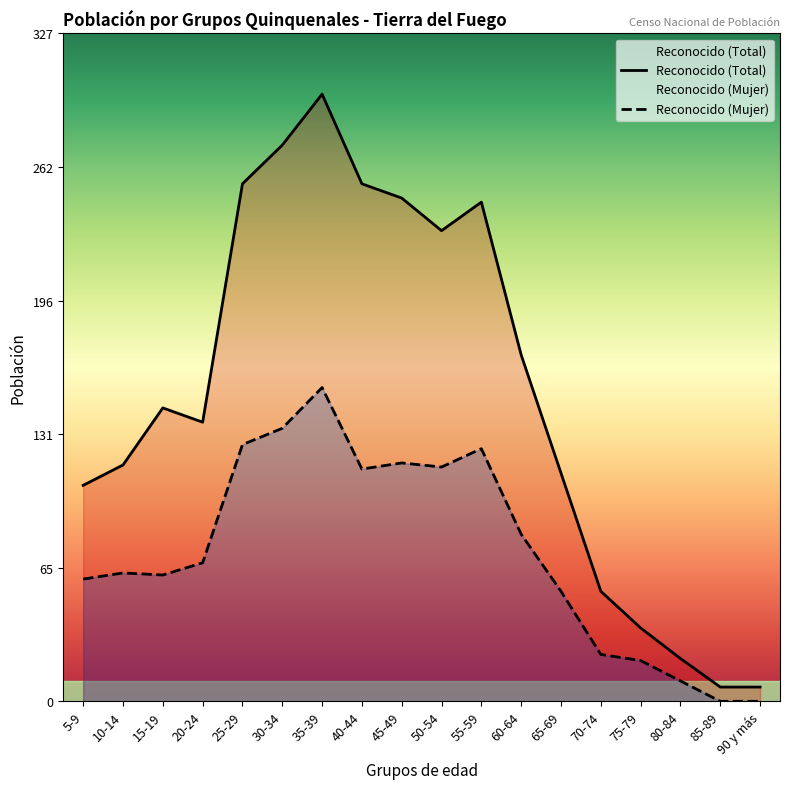

The Reconocido (Mujer) series shows 154 at 35-39. True or false?

True